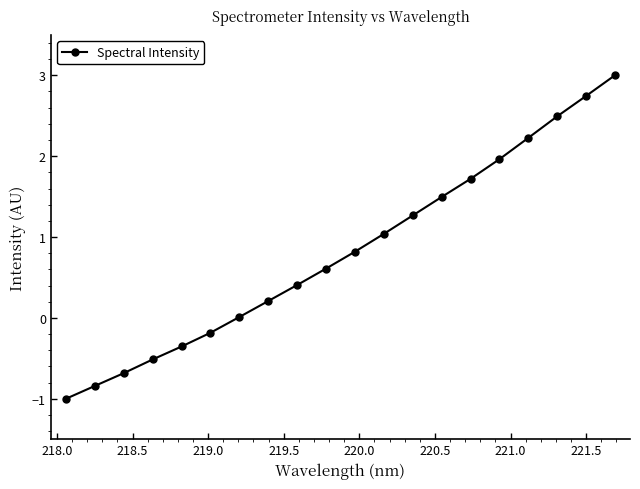

What is the greatest value displayed?

3.0